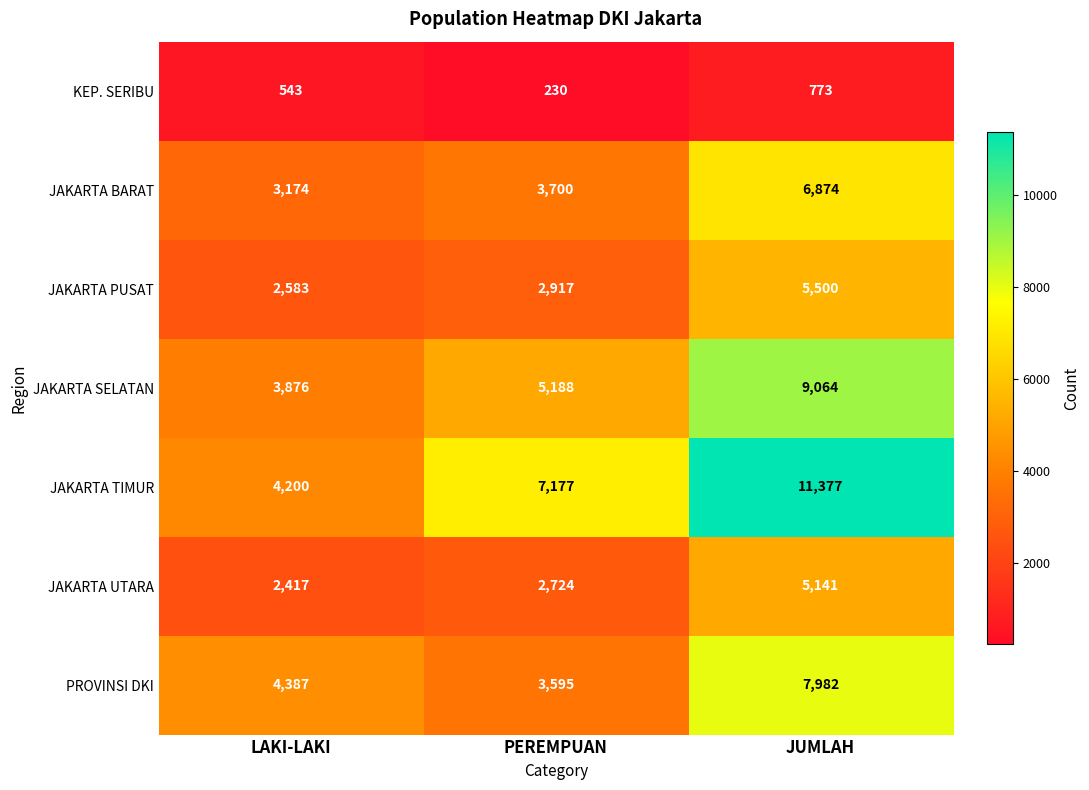

Which category has the highest value in the JAKARTA PUSAT series?

JUMLAH